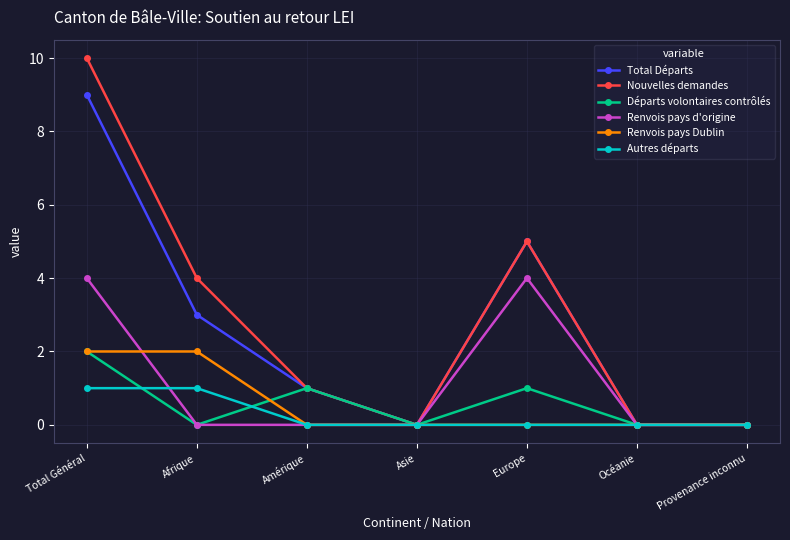

True or false: Nouvelles demandes has more than 1 points higher than both neighbors.

False